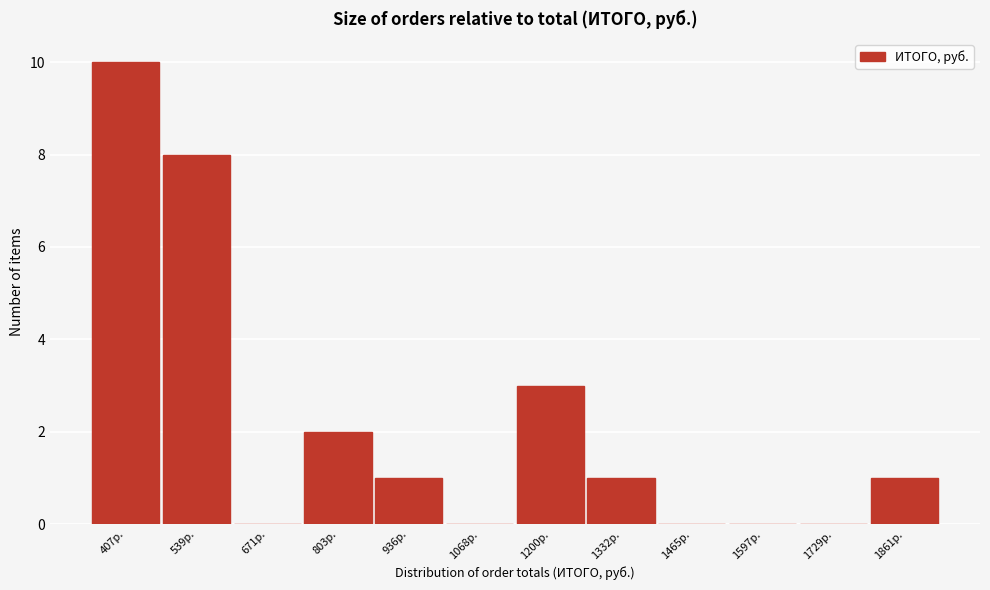

Reading right to left, what are all the values shown in this chart?

1861р.=1	1729р.=0	1597р.=0	1465р.=0	1332р.=1	1200р.=3	1068р.=0	936р.=1	803р.=2	671р.=0	539р.=8	407р.=10